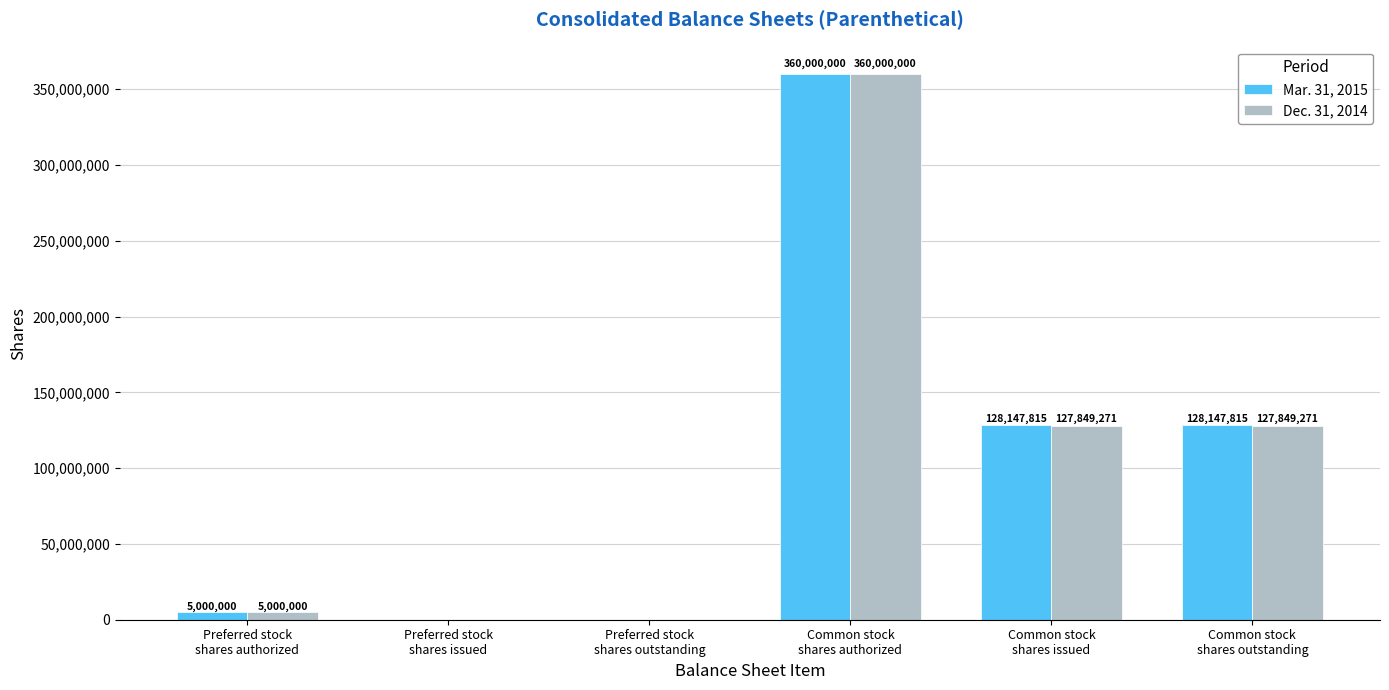

What is the sum of the Mar. 31, 2015 values at Common stock
shares authorized and Common stock
shares issued?

488147815